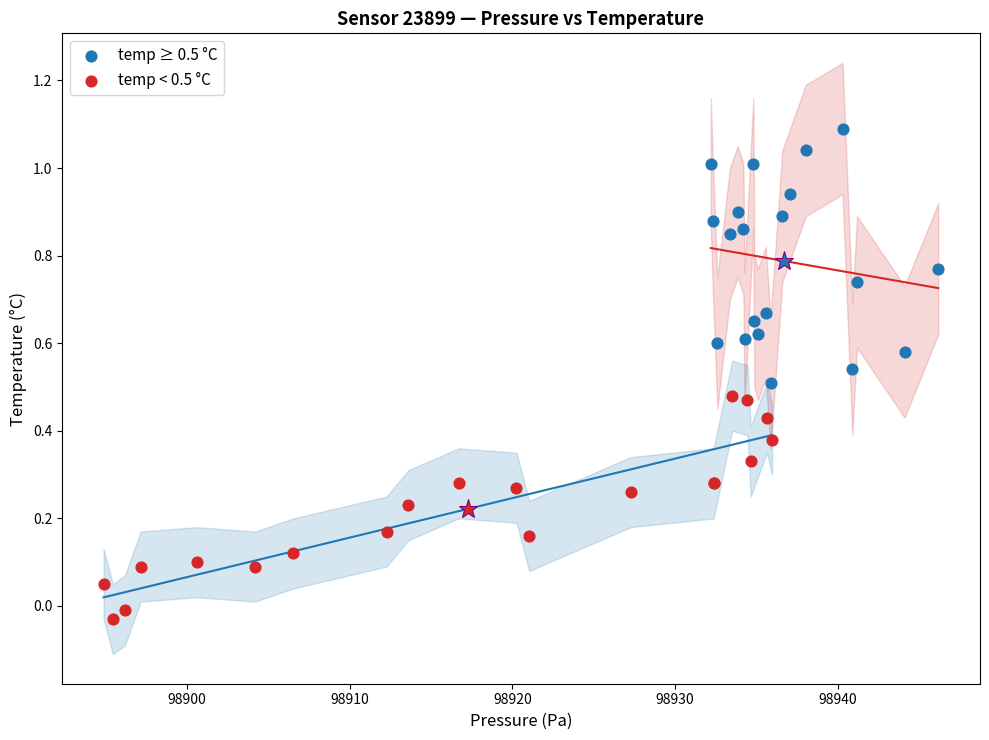

Which series reaches the minimum Y coordinate?

temp < 0.5 °C